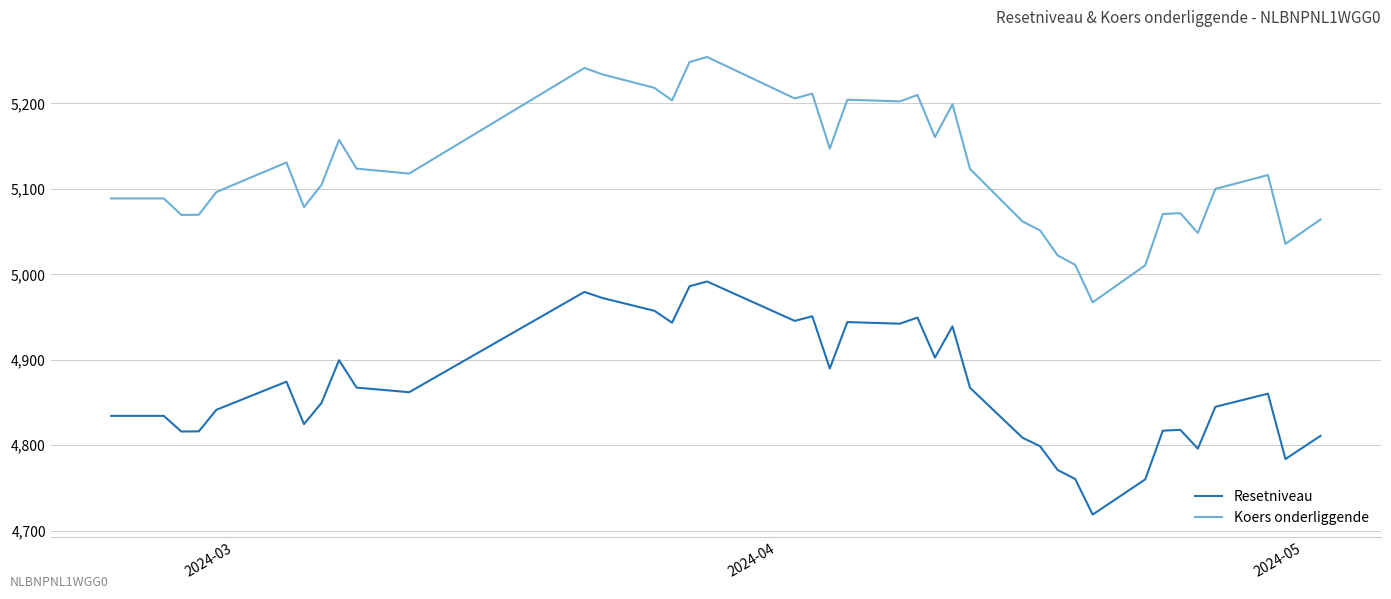

True or false: Resetniveau and Koers onderliggende intersect in this chart.

False